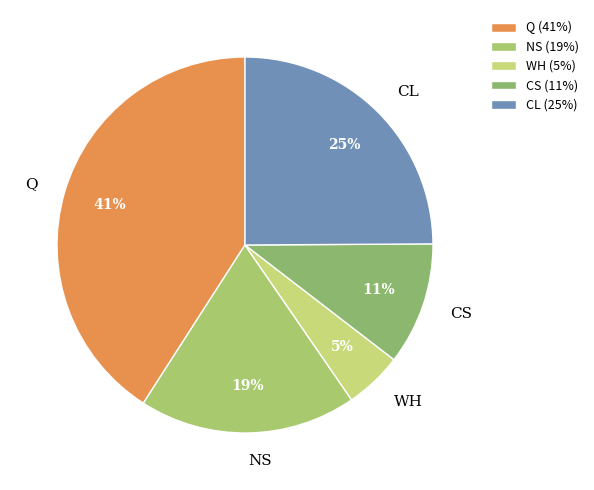

Approximately how many times larger is the value at CS compared to CL?

0.4